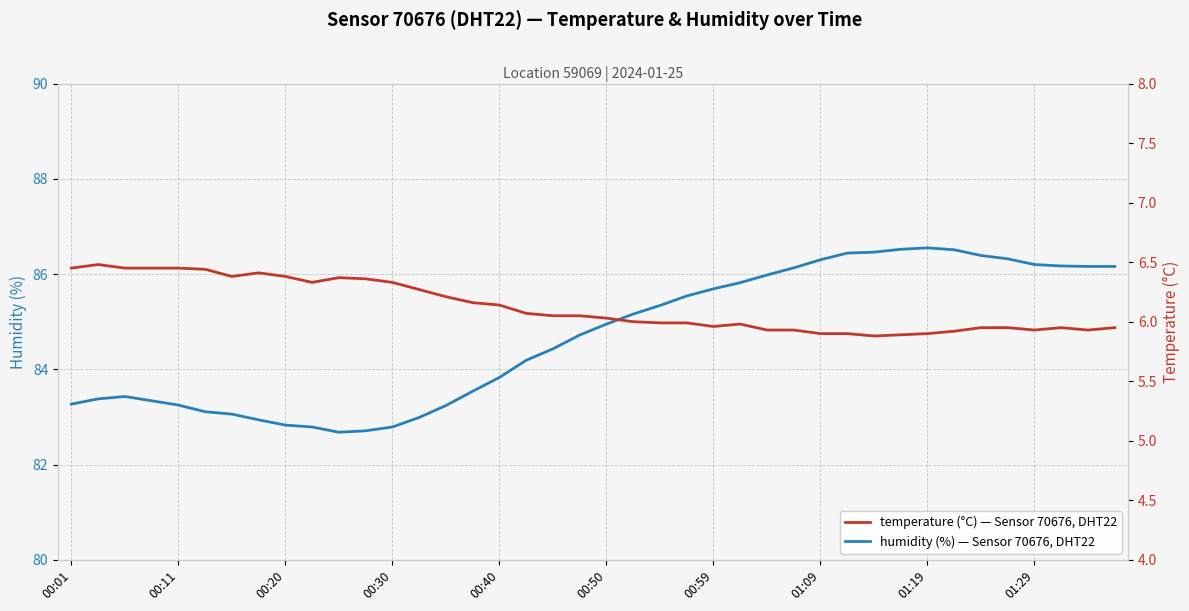

Which series has the largest range (max minus min)?

humidity